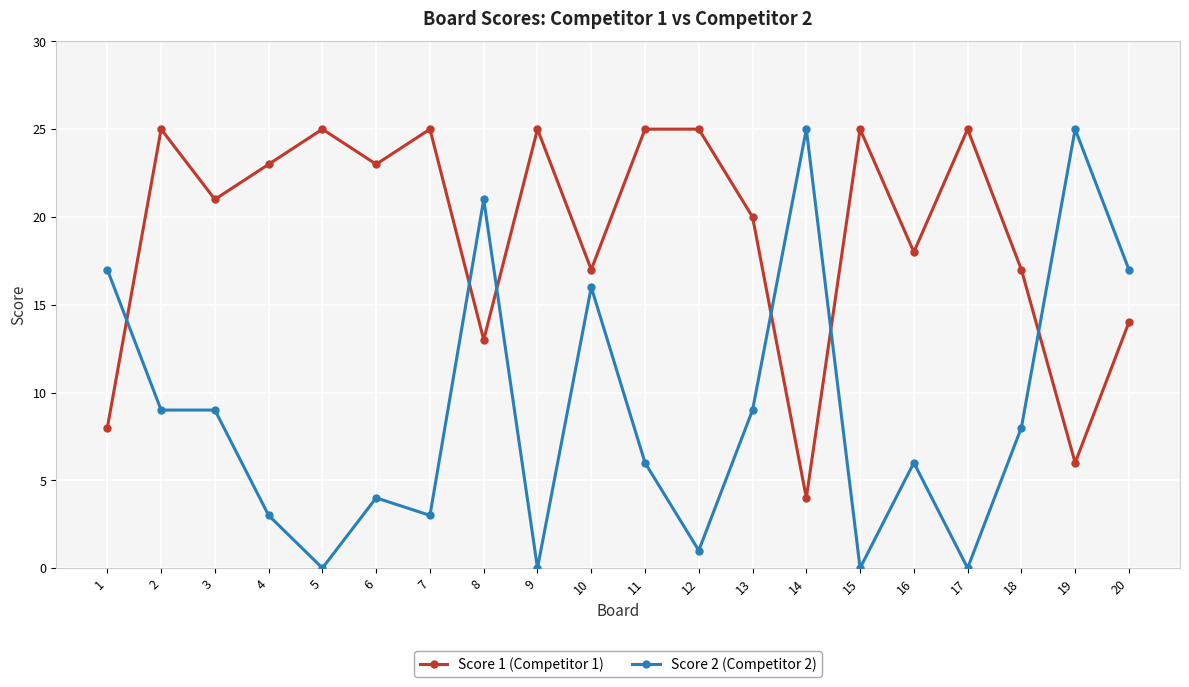

The Score 2 (Competitor 2) series shows 3 at 4. True or false?

True